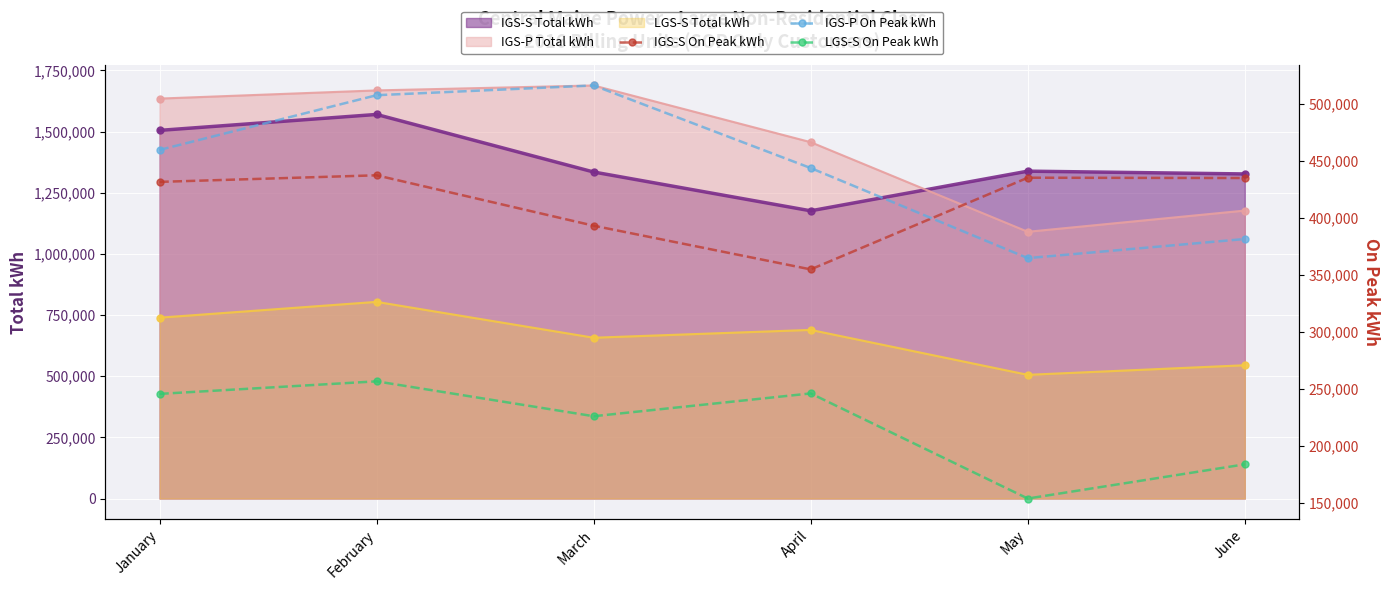

What is the value of the IGS-S Total kWh point at the 4th from the left?

1175880